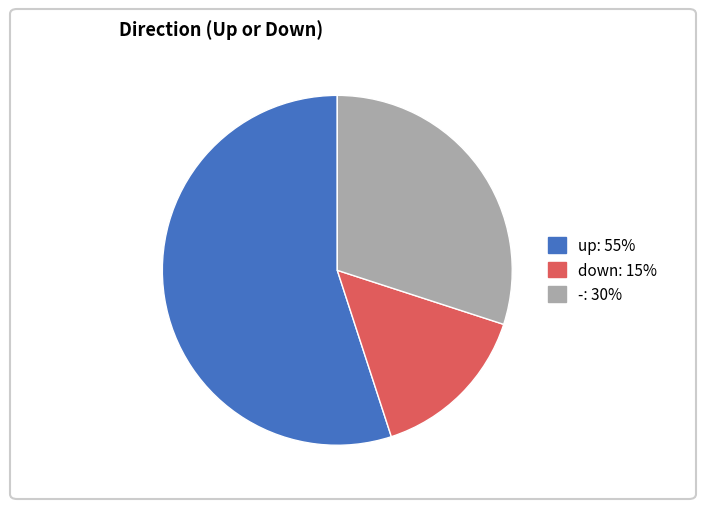

How many slices are in this pie chart?

3